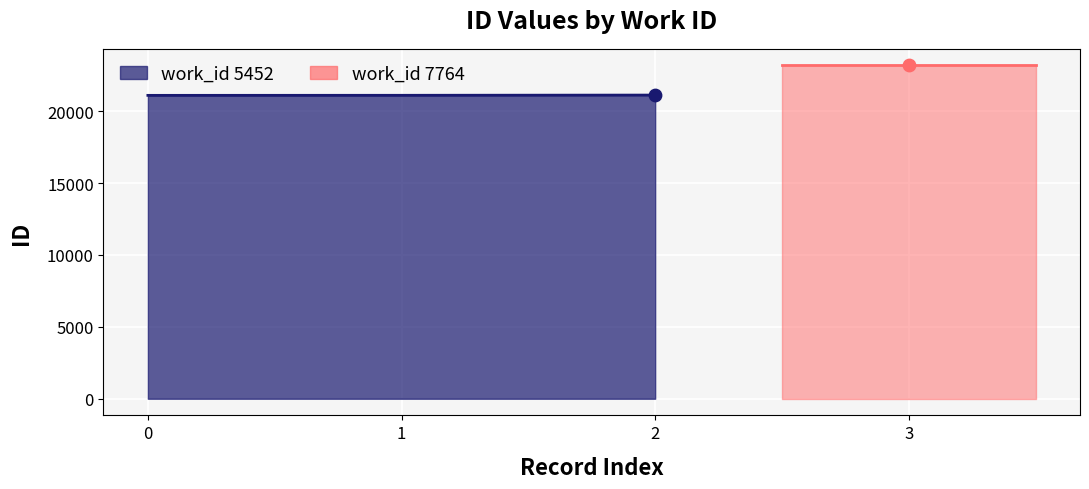

What is the ratio of the value at 0 to the value at 2?

1.0